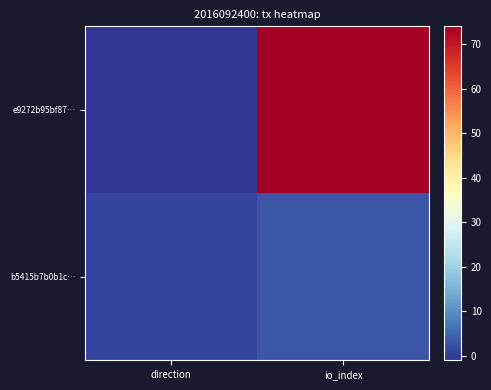

At which category does the chart reach its minimum across all series?

direction